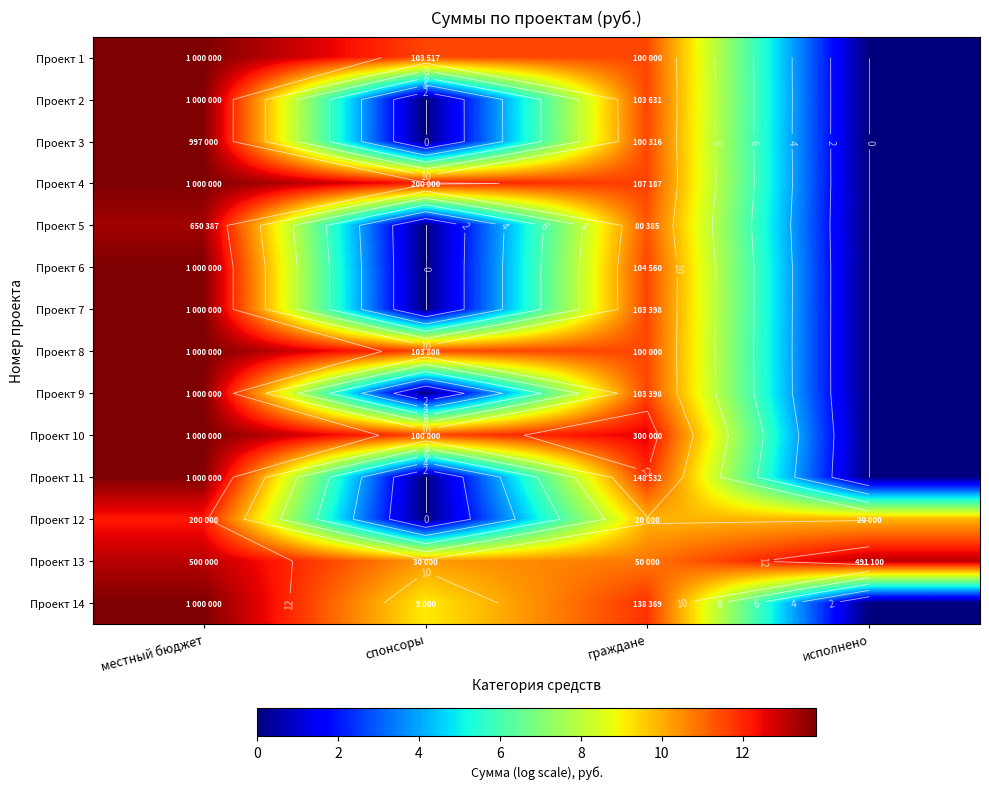

Which label corresponds to the largest value in the chart?

местный бюджет